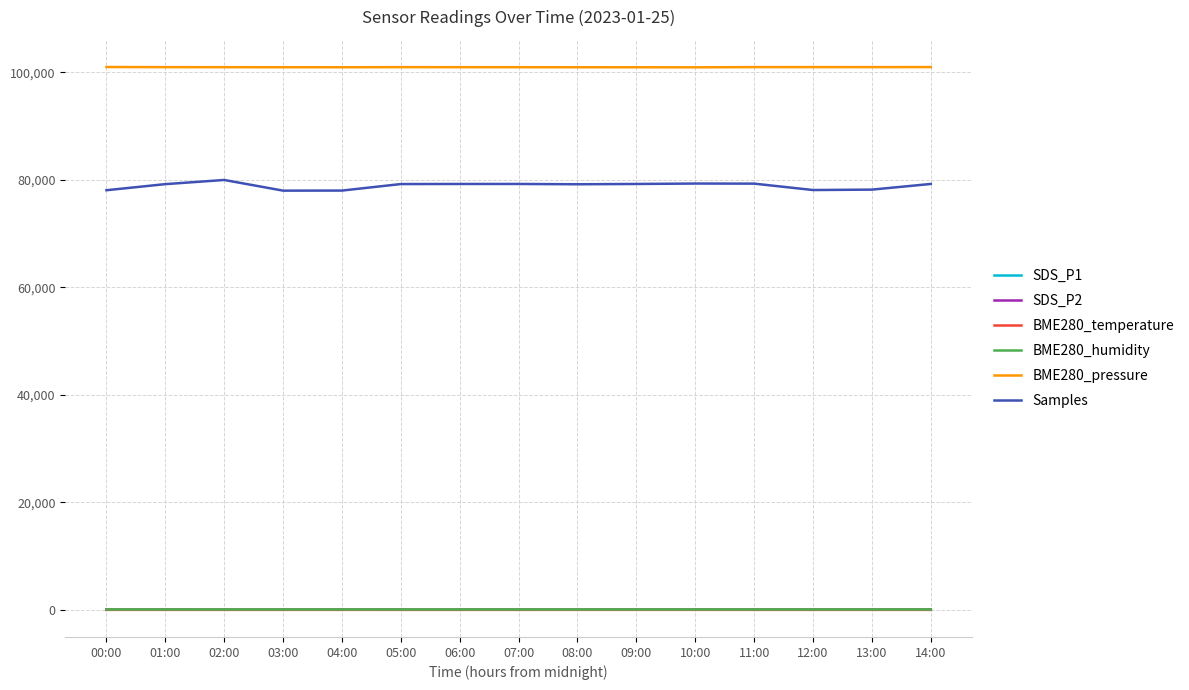

Read the BME280_pressure value at 02:00.

100990.8